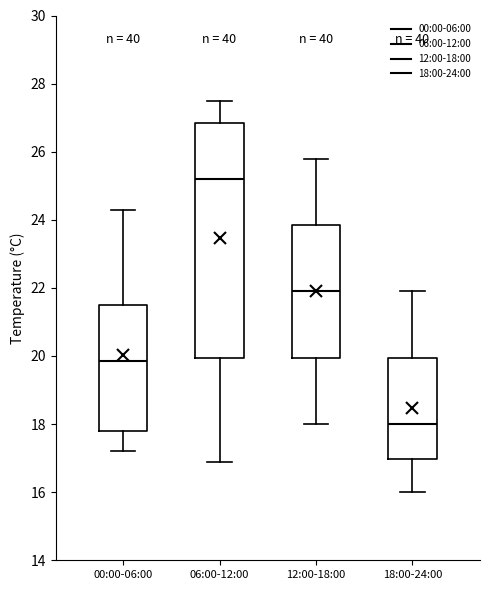

Which box has the lowest median line?

18:00-24:00